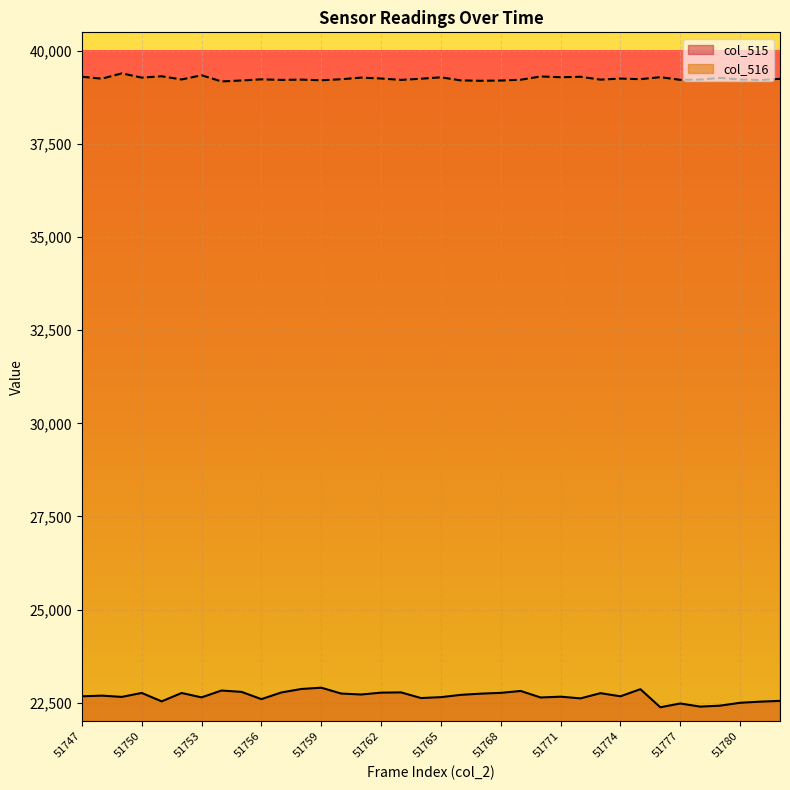

What is the total value across all series at 51750?

62044